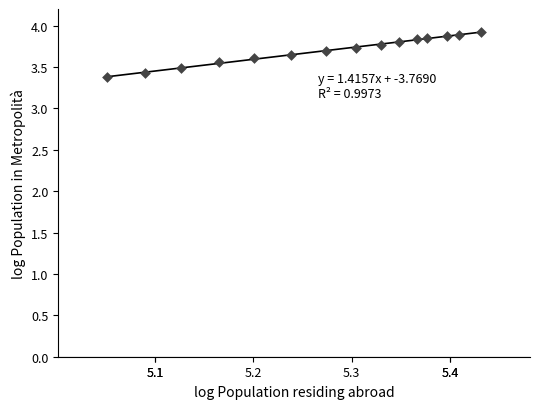

What Y value in the scatter plot is closest to 3?

3.4